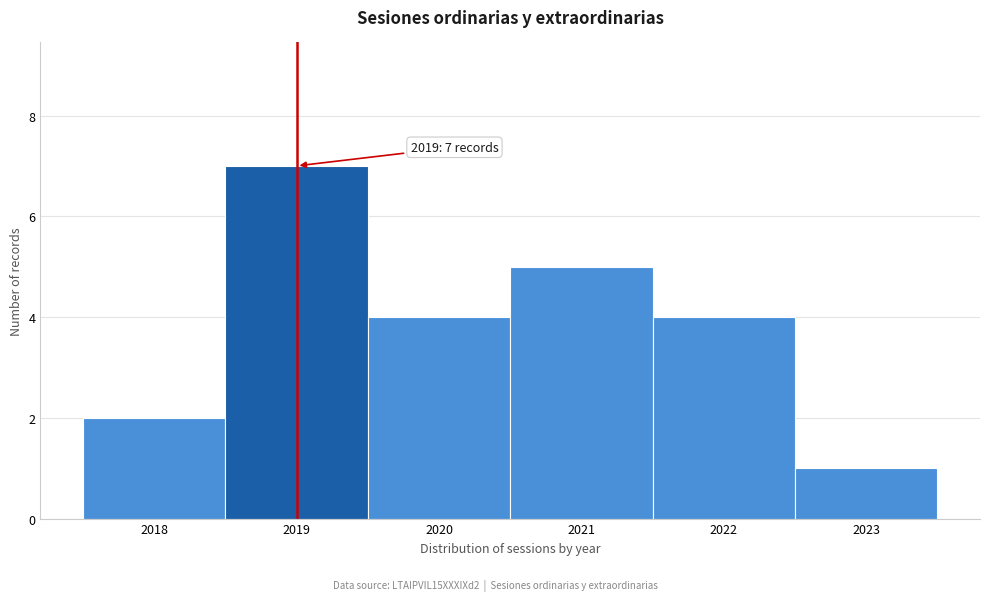

Over which range of the x-axis is the bar tallest?

2018.5 to 2019.5